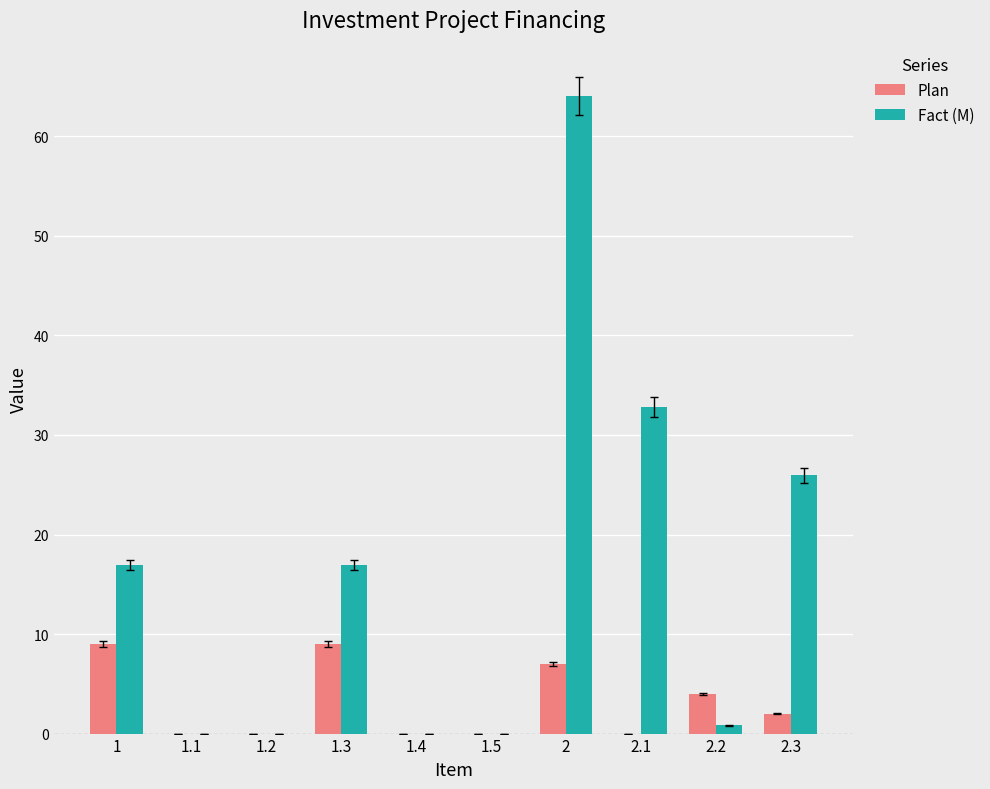

Reading left to right, what are all the values shown in this chart?

Plan: 1=9.0	1.1=0.0	1.2=0.0	1.3=9.0	1.4=0.0	1.5=0.0	2=7.0	2.1=0.0	2.2=4.0	2.3=2.0
Fact (M): 1=16.9	1.1=0.0	1.2=0.0	1.3=16.9	1.4=0.0	1.5=0.0	2=64.1	2.1=32.8	2.2=0.8	2.3=25.9